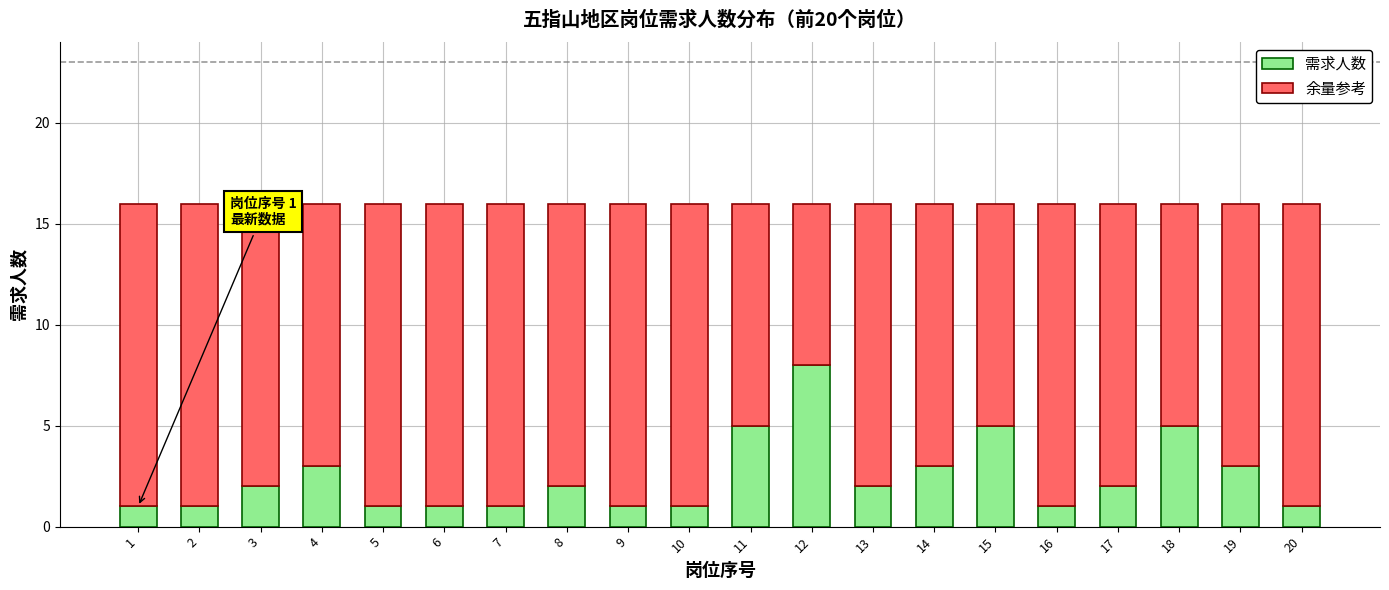

What is the total value across all series at 18?

16